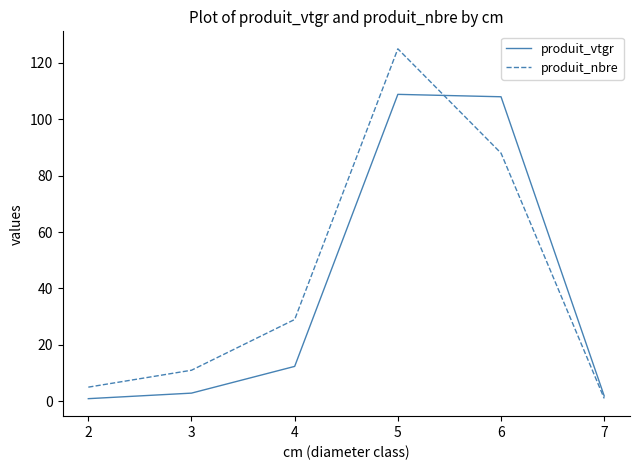

True or false: produit_nbre has a value of 187.2 at 5.

False